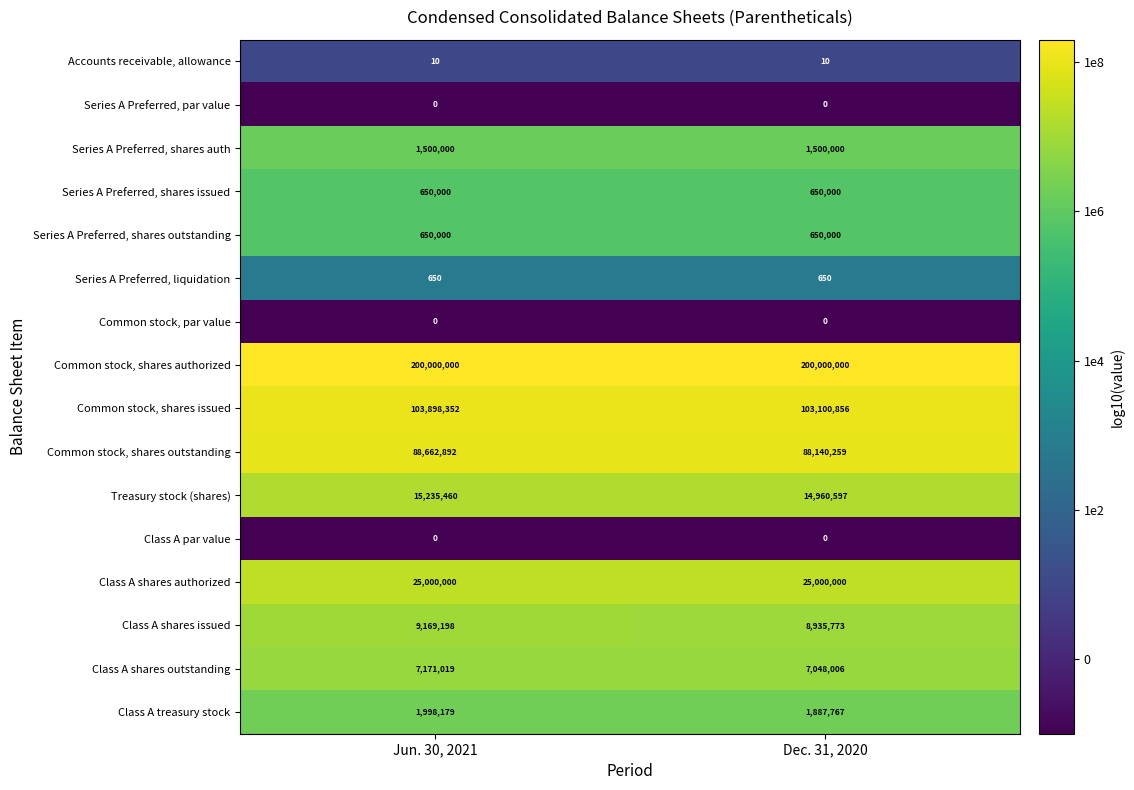

What is the maximum value for Series A Preferred, shares auth?

1500000